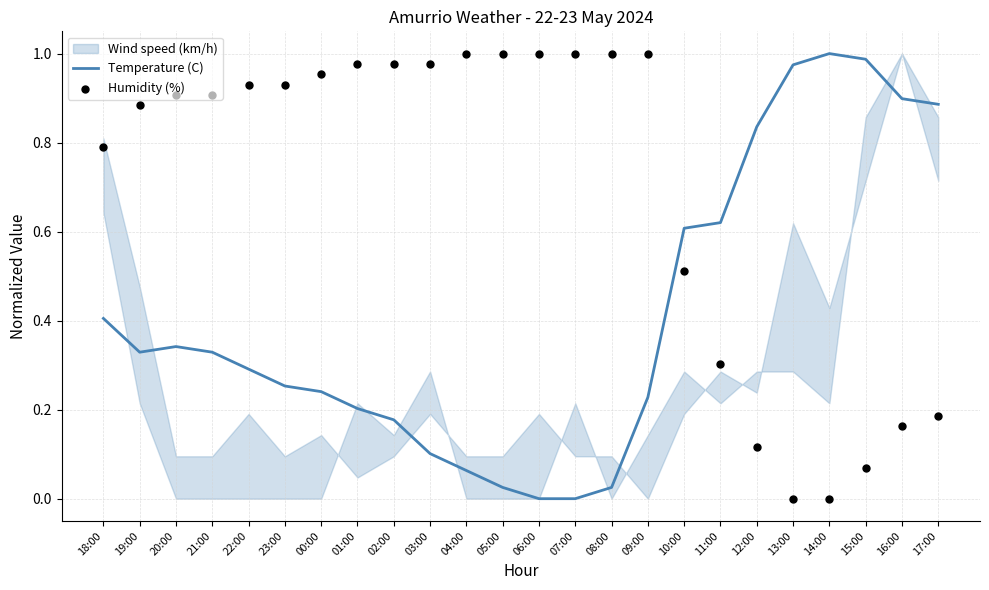

Which series reaches the maximum Y coordinate?

Temperature (C)